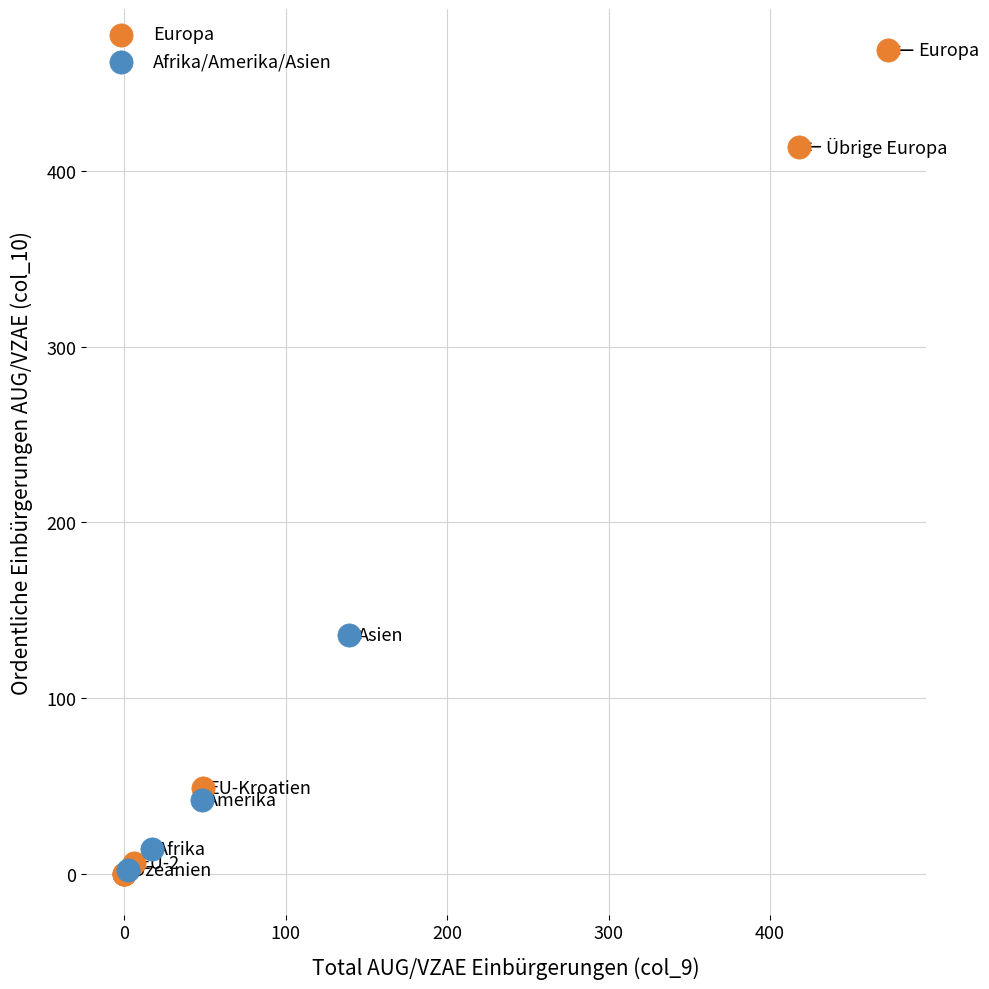

Which series reaches the maximum Y coordinate?

Europa